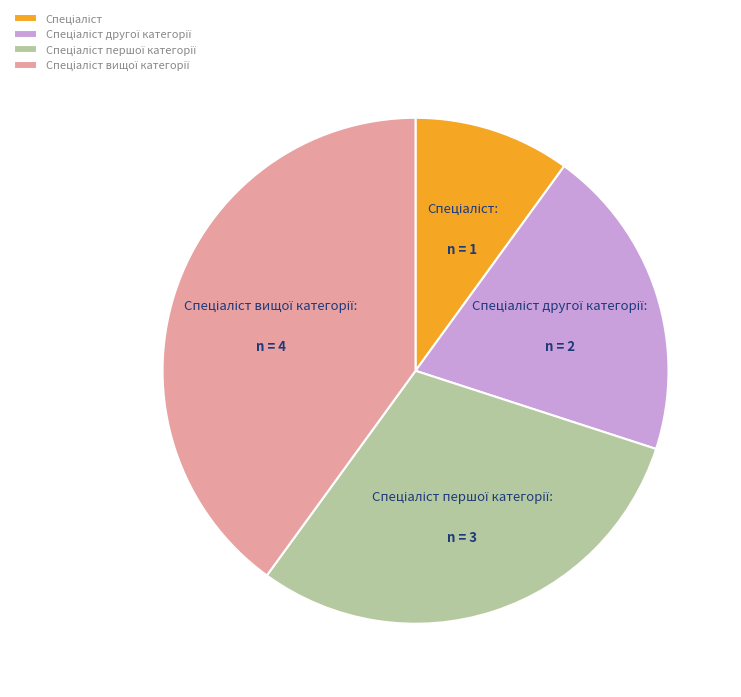

Is there a majority slice in this chart?

No